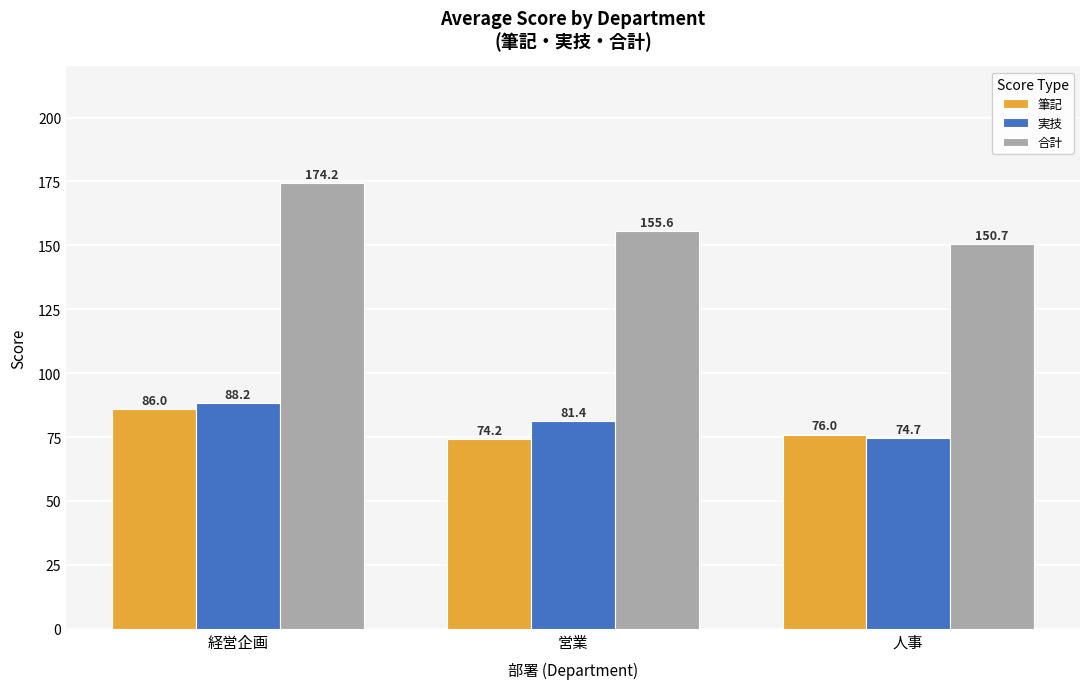

Are the bars horizontal?

No